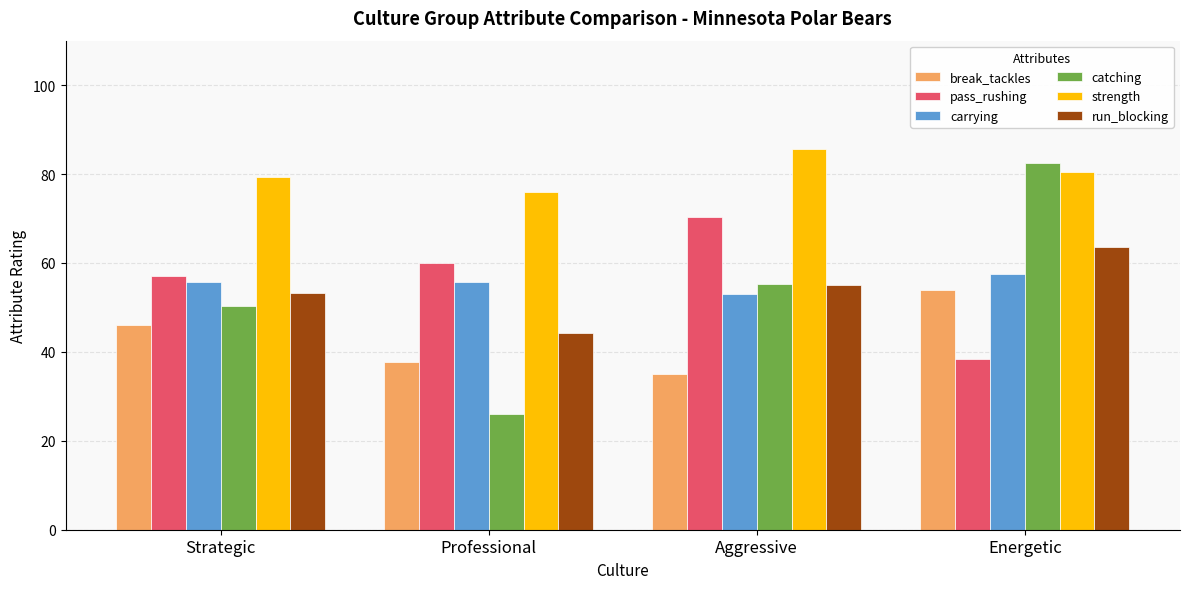

How many bars are there in each group?

6